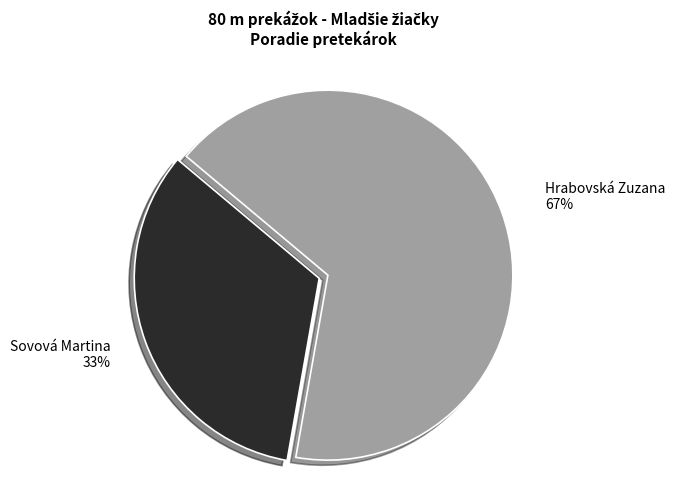

To the nearest percent, what is the average slice percentage?

50%